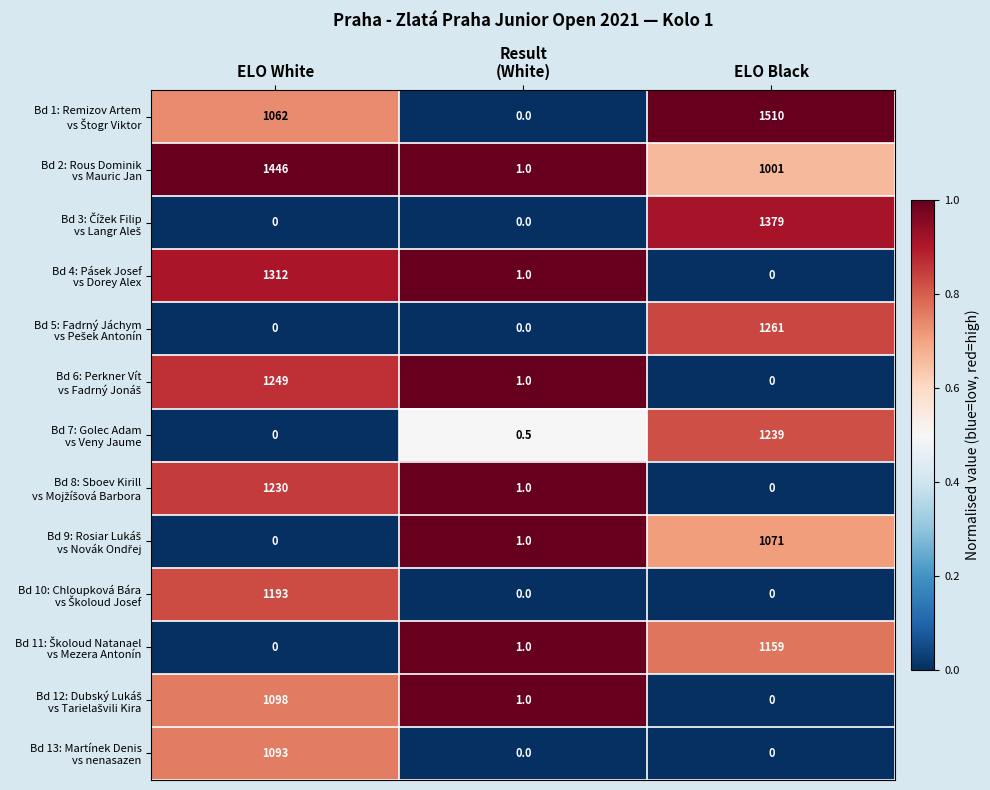

What is the spread (max minus min) of values at ELO White?

1446.0